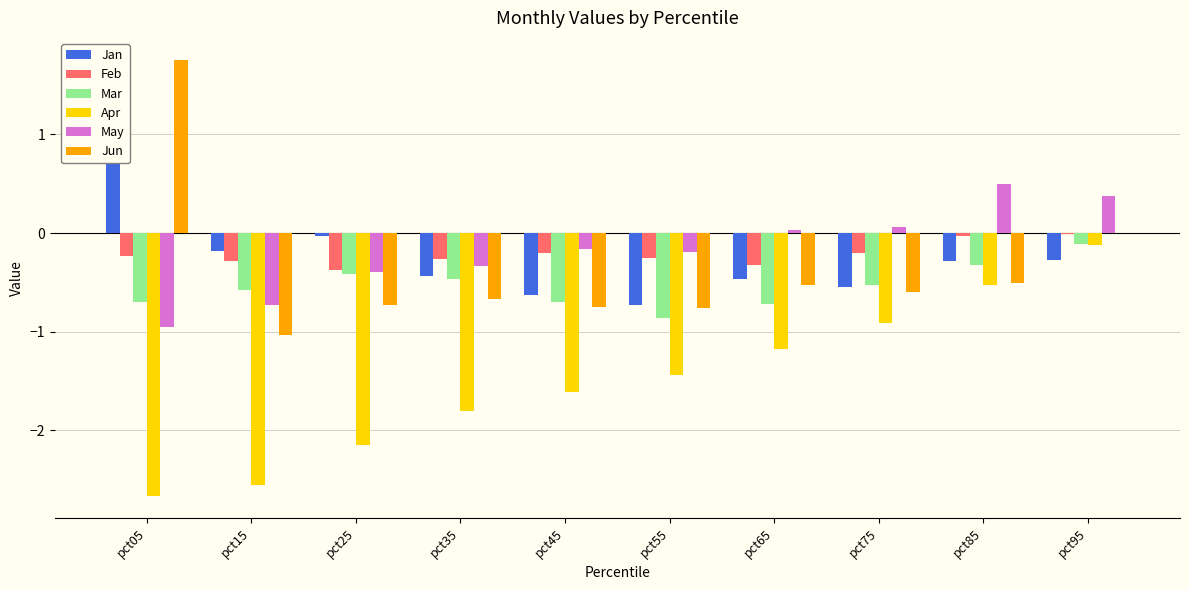

Reading right to left, transcribe all the data shown in this chart.

Jan: -0.3	-0.3	-0.5	-0.5	-0.7	-0.6	-0.4	-0.0	-0.2	1.5
Feb: -0.0	-0.0	-0.2	-0.3	-0.3	-0.2	-0.3	-0.4	-0.3	-0.2
Mar: -0.1	-0.3	-0.5	-0.7	-0.9	-0.7	-0.5	-0.4	-0.6	-0.7
Apr: -0.1	-0.5	-0.9	-1.2	-1.4	-1.6	-1.8	-2.1	-2.5	-2.7
May: 0.4	0.5	0.1	0.0	-0.2	-0.2	-0.3	-0.4	-0.7	-1.0
Jun: -0.0	-0.5	-0.6	-0.5	-0.8	-0.7	-0.7	-0.7	-1.0	1.8